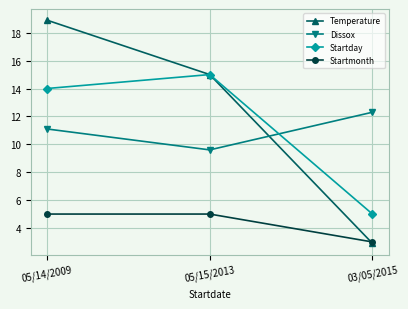

Rank the series at 05/14/2009 from lowest to highest value.

Startmonth, Dissox, Startday, Temperature